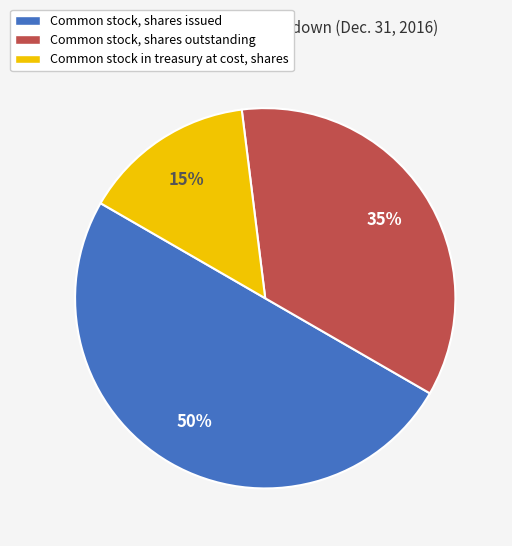

To the nearest percent, what portion does Common stock in treasury at cost, shares represent?

15%